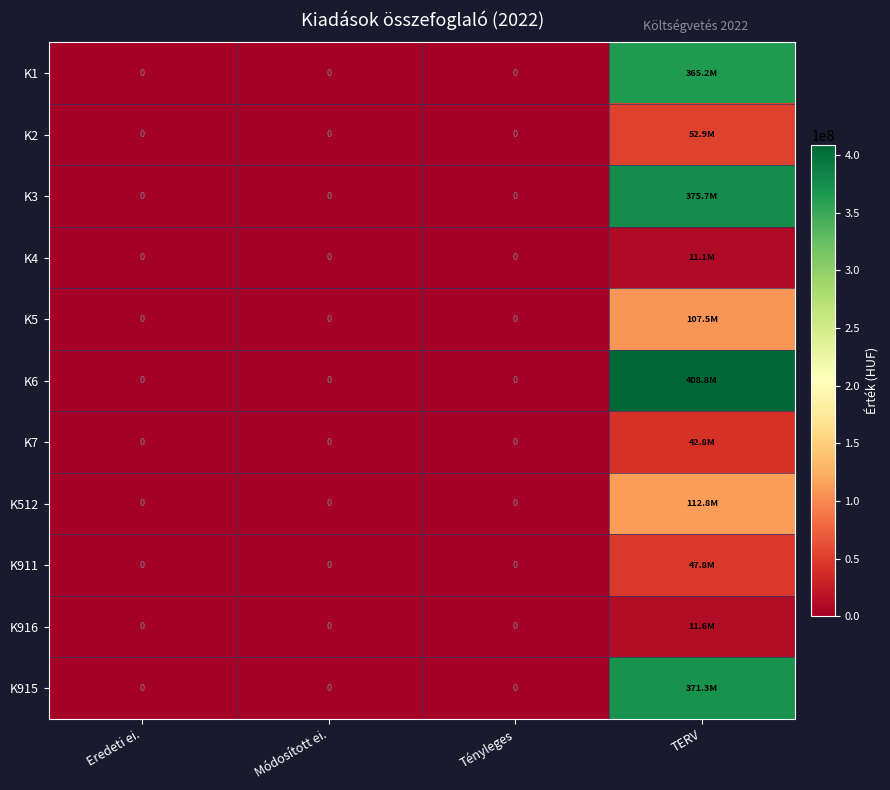

At which category is the sum across all series the highest?

TERV